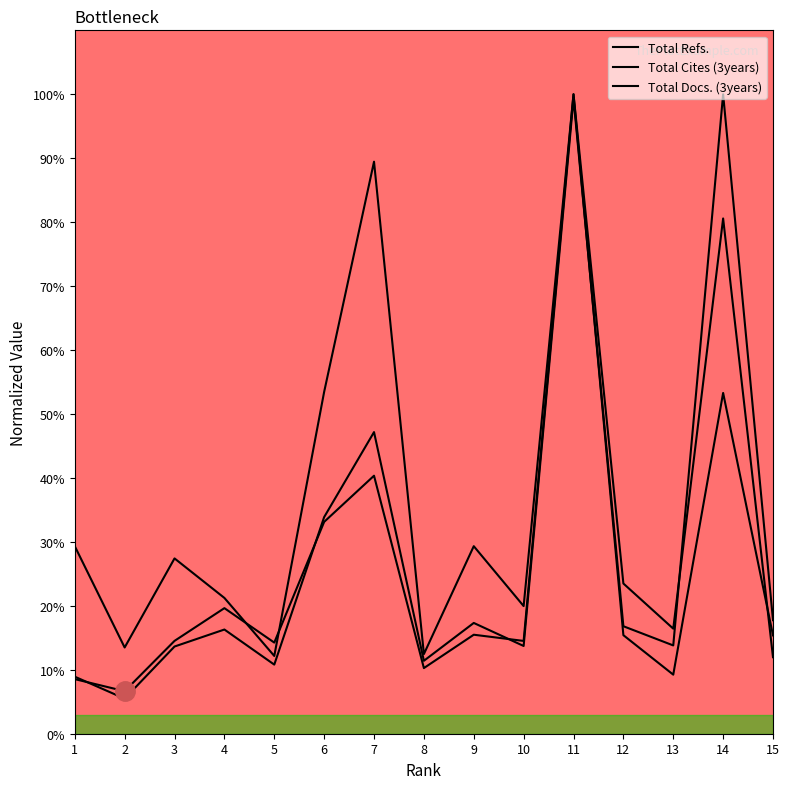

What is the difference between the maximum and minimum values in the Total Refs. series?

93.3